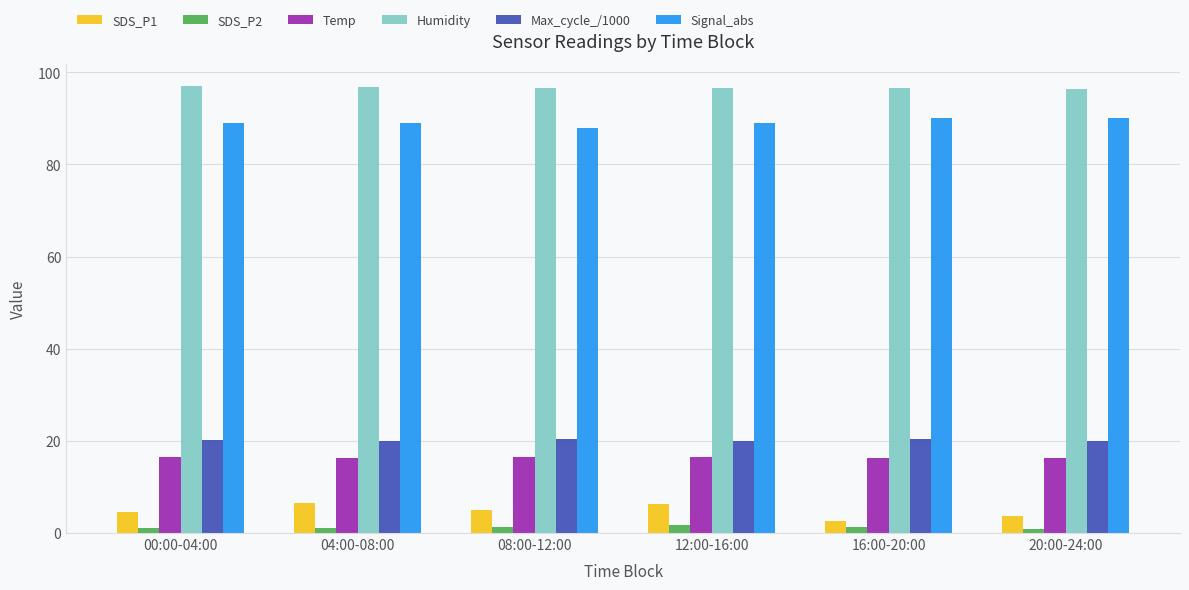

What is the average value of the Max_cycle_/1000 series?

20.2